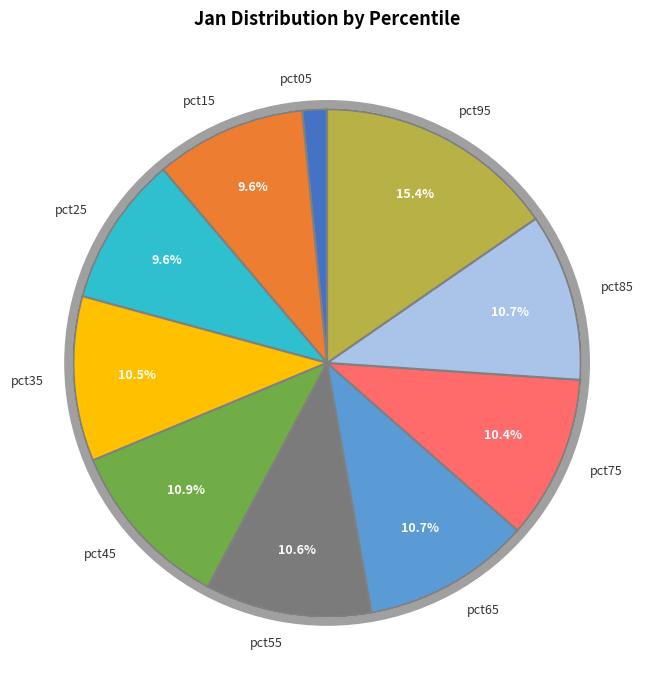

Which slice is the largest?

pct95